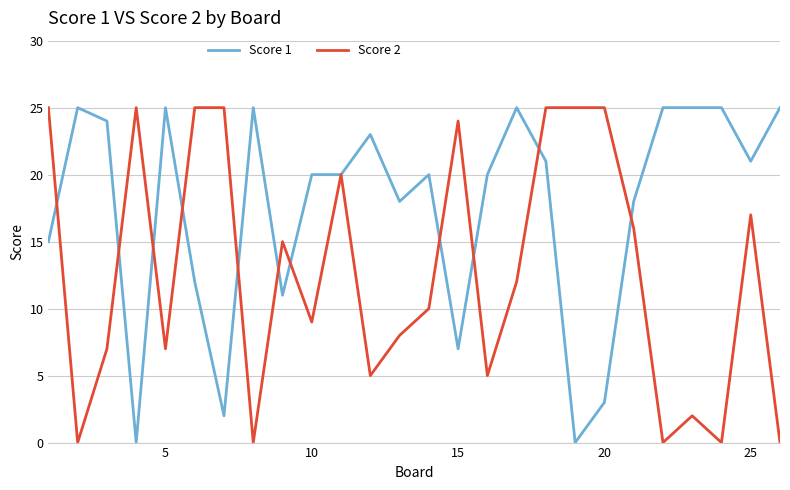

What is the difference between the maximum and minimum values in the Score 2 series?

25